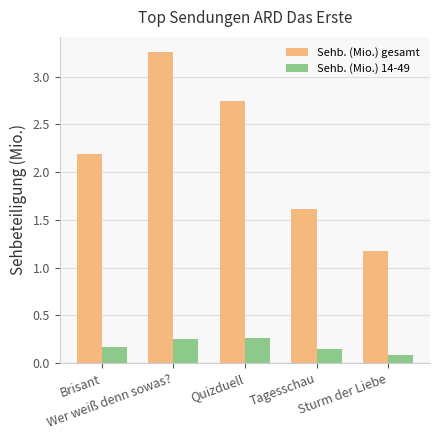

What is the highest value of the Sehb. (Mio.) 14-49 series?

0.3